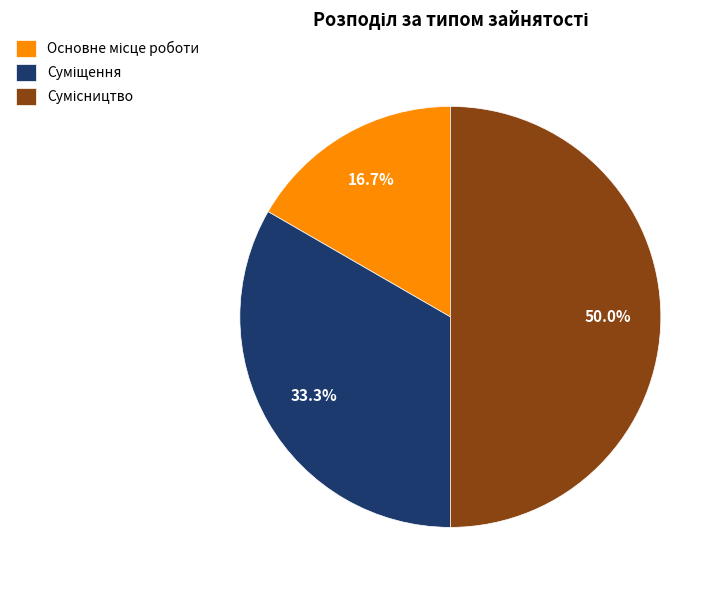

How many slices are in this pie chart?

3